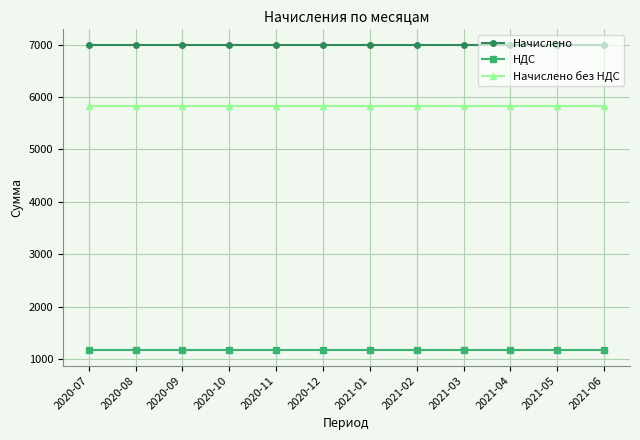

What is the spread (max minus min) of values at 2020-08?

5833.3